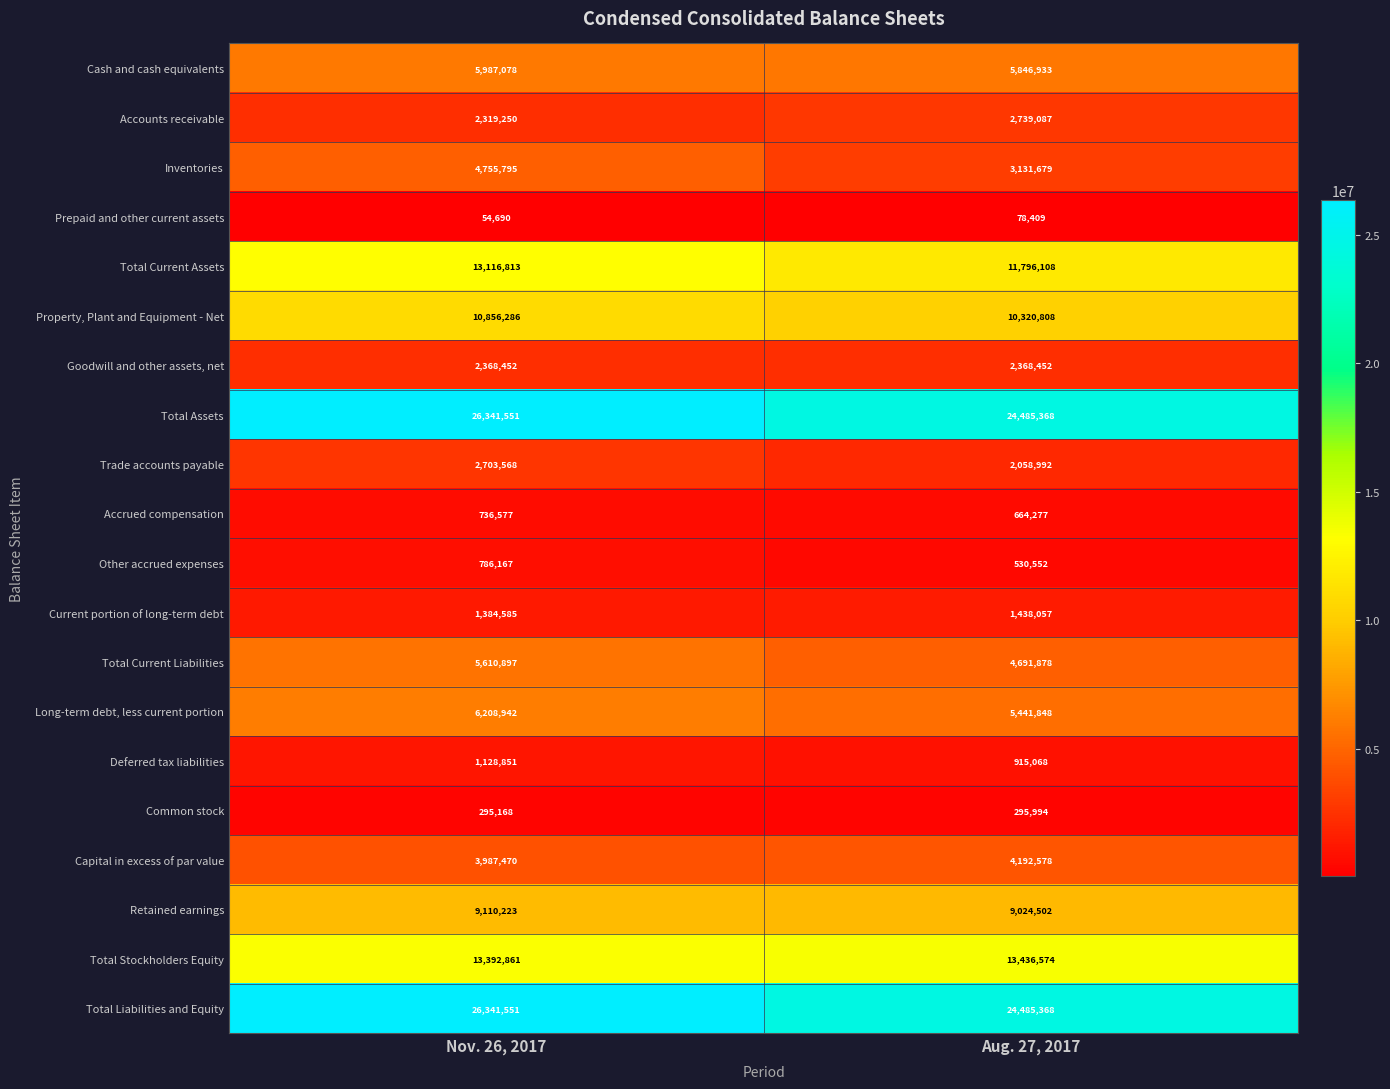

At which category is the sum across all series the highest?

Nov. 26, 2017